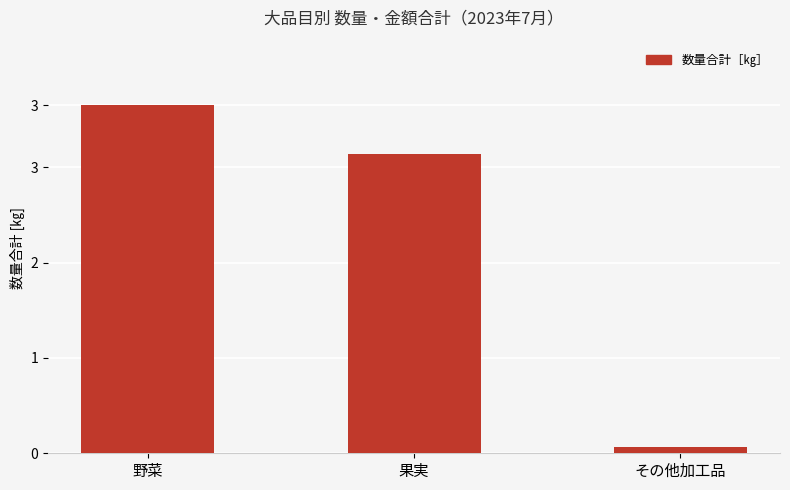

Reading left to right, list all the values displayed in this chart.

野菜=3650283	果実=3138330	その他加工品=64731